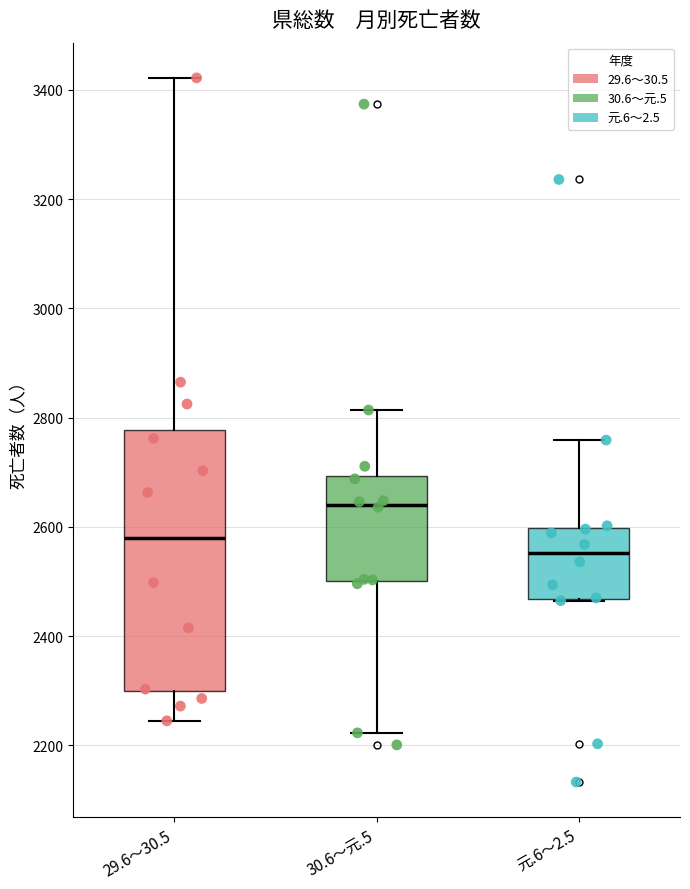

Which box is the tallest, from its lower edge to its upper edge?

29.6～30.5